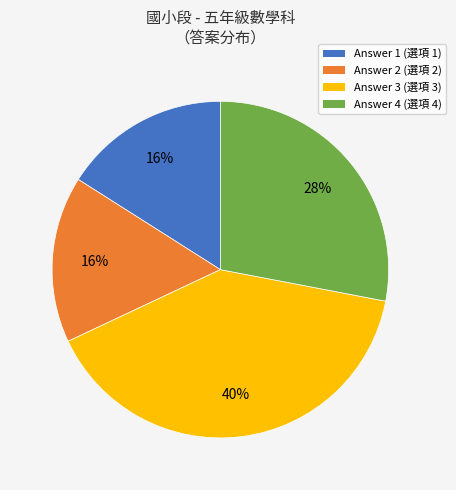

Which slice is the largest?

Answer 3 (選項 3)